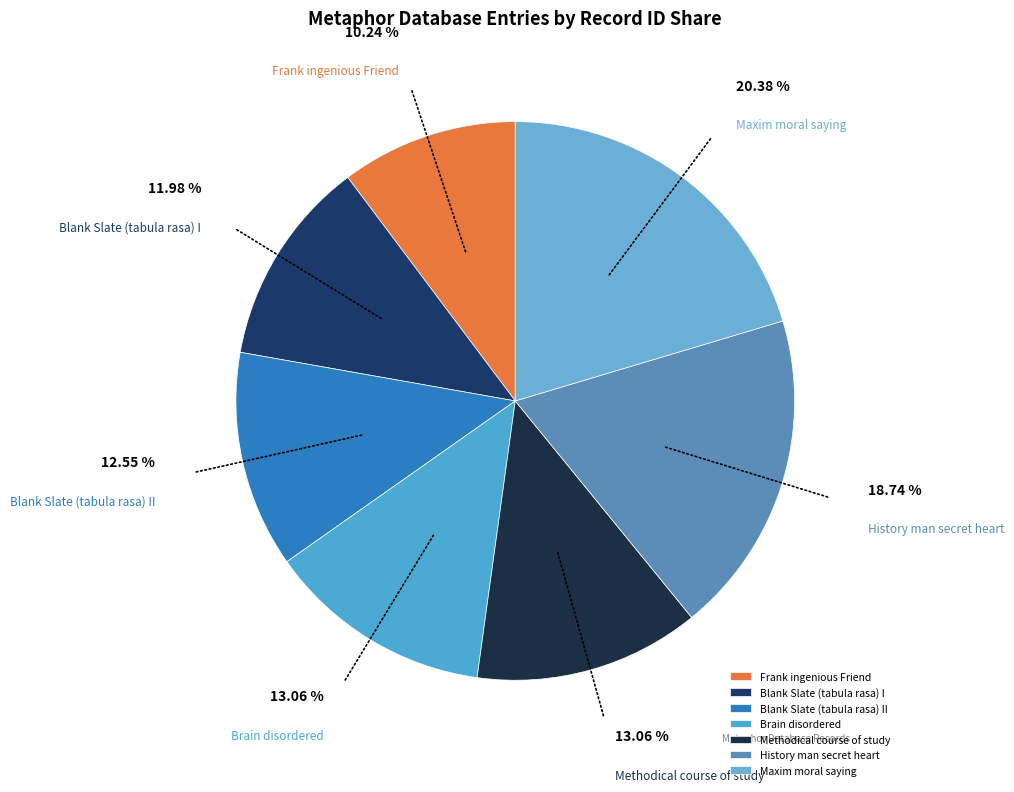

To the nearest percent, what percentage of the pie is Blank Slate (tabula rasa) II?

13%